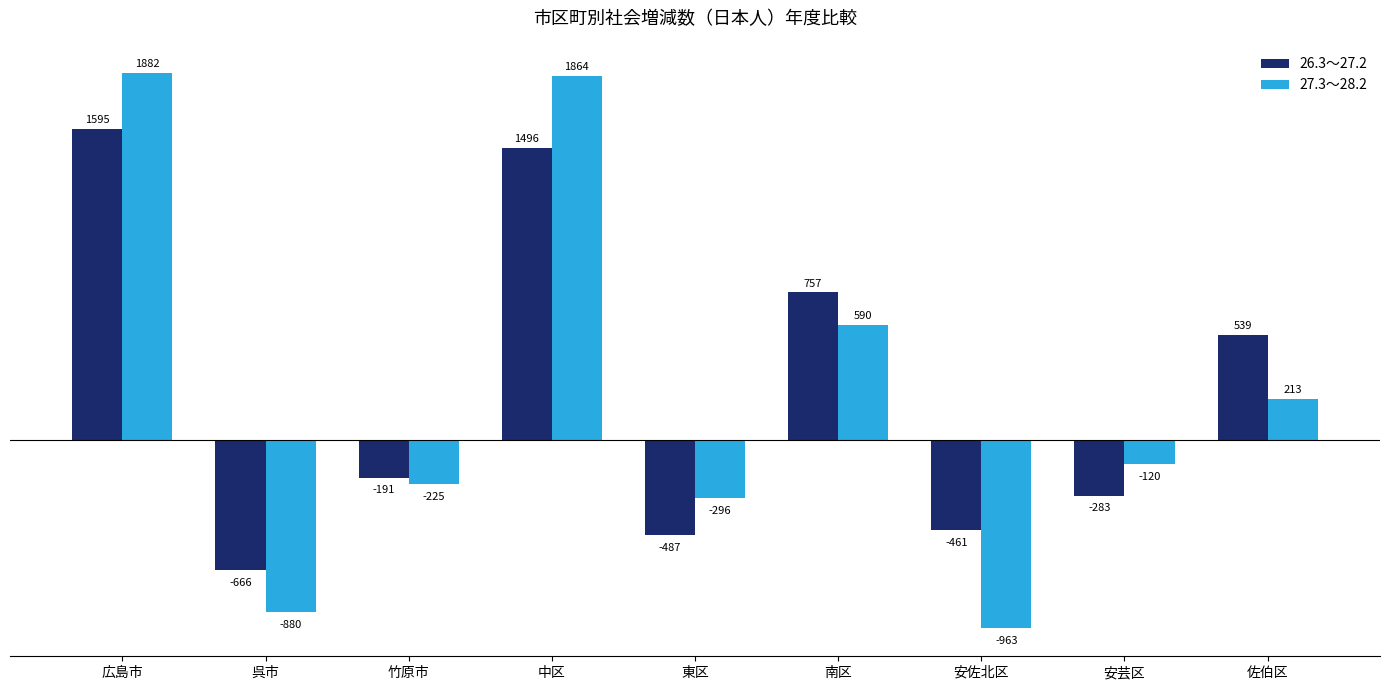

At which category does the chart reach its peak across all series?

広島市